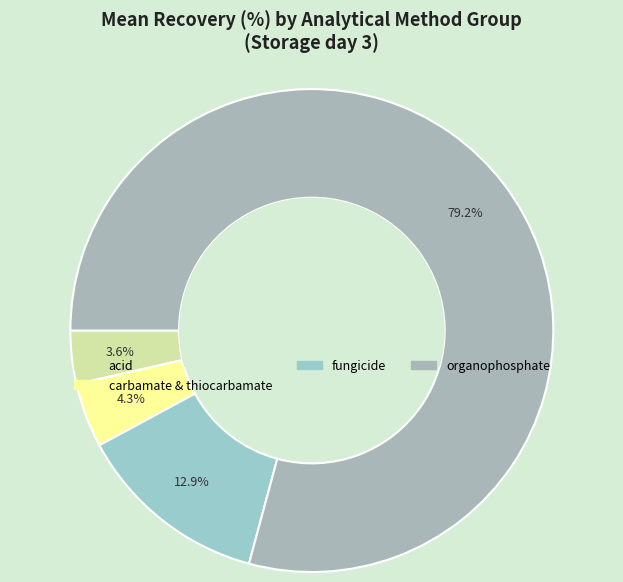

How many segments does this pie chart have?

4